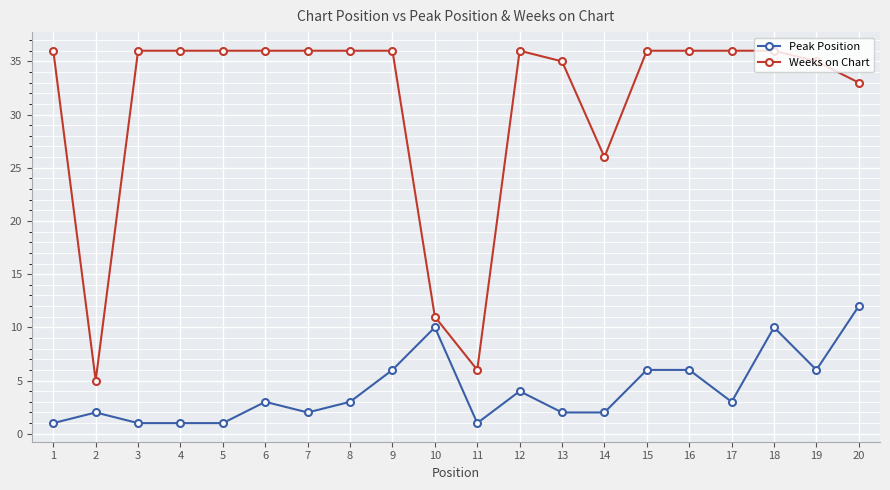

True or false: Weeks on Chart and Peak Position cross at least once.

False